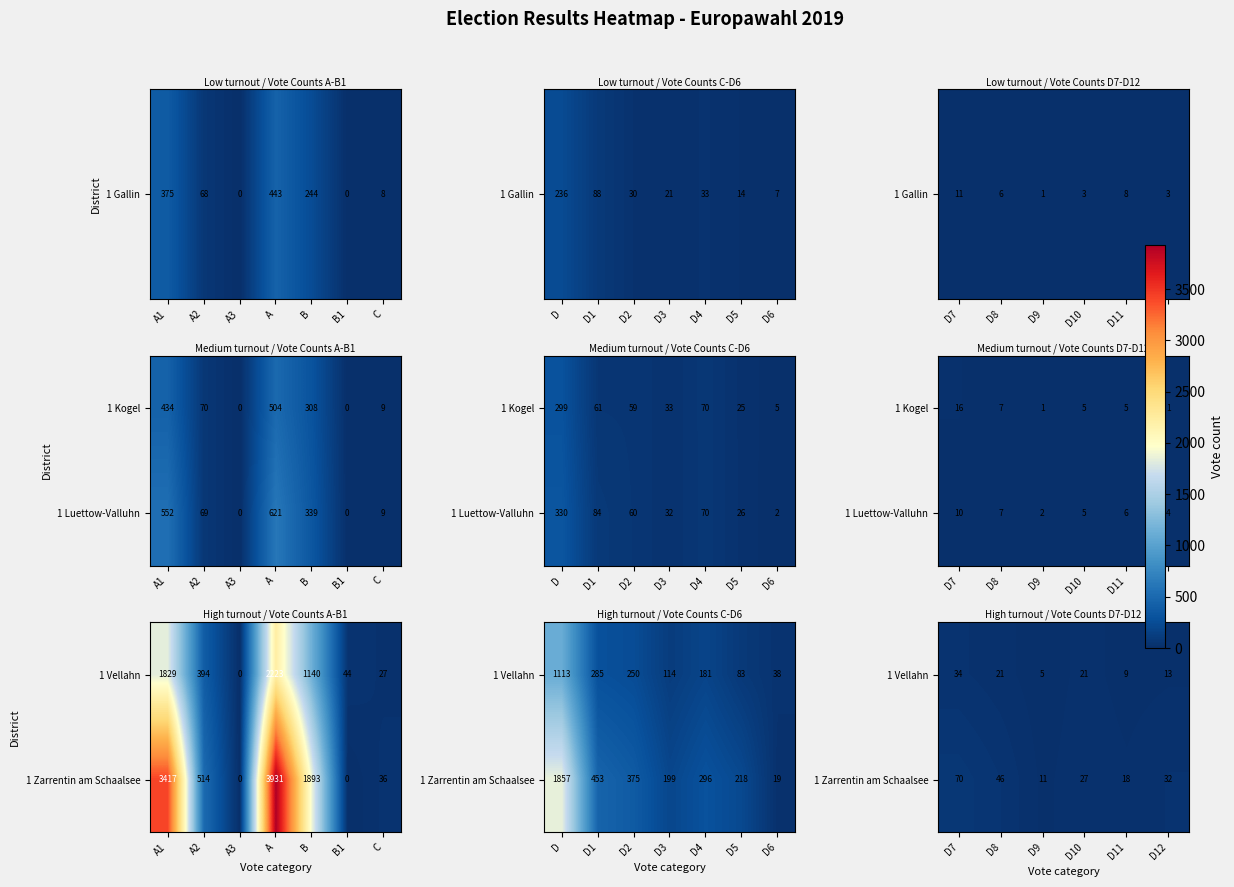

Where is 1 Zarrentin am Schaalsee nearest to the value 40?

D8